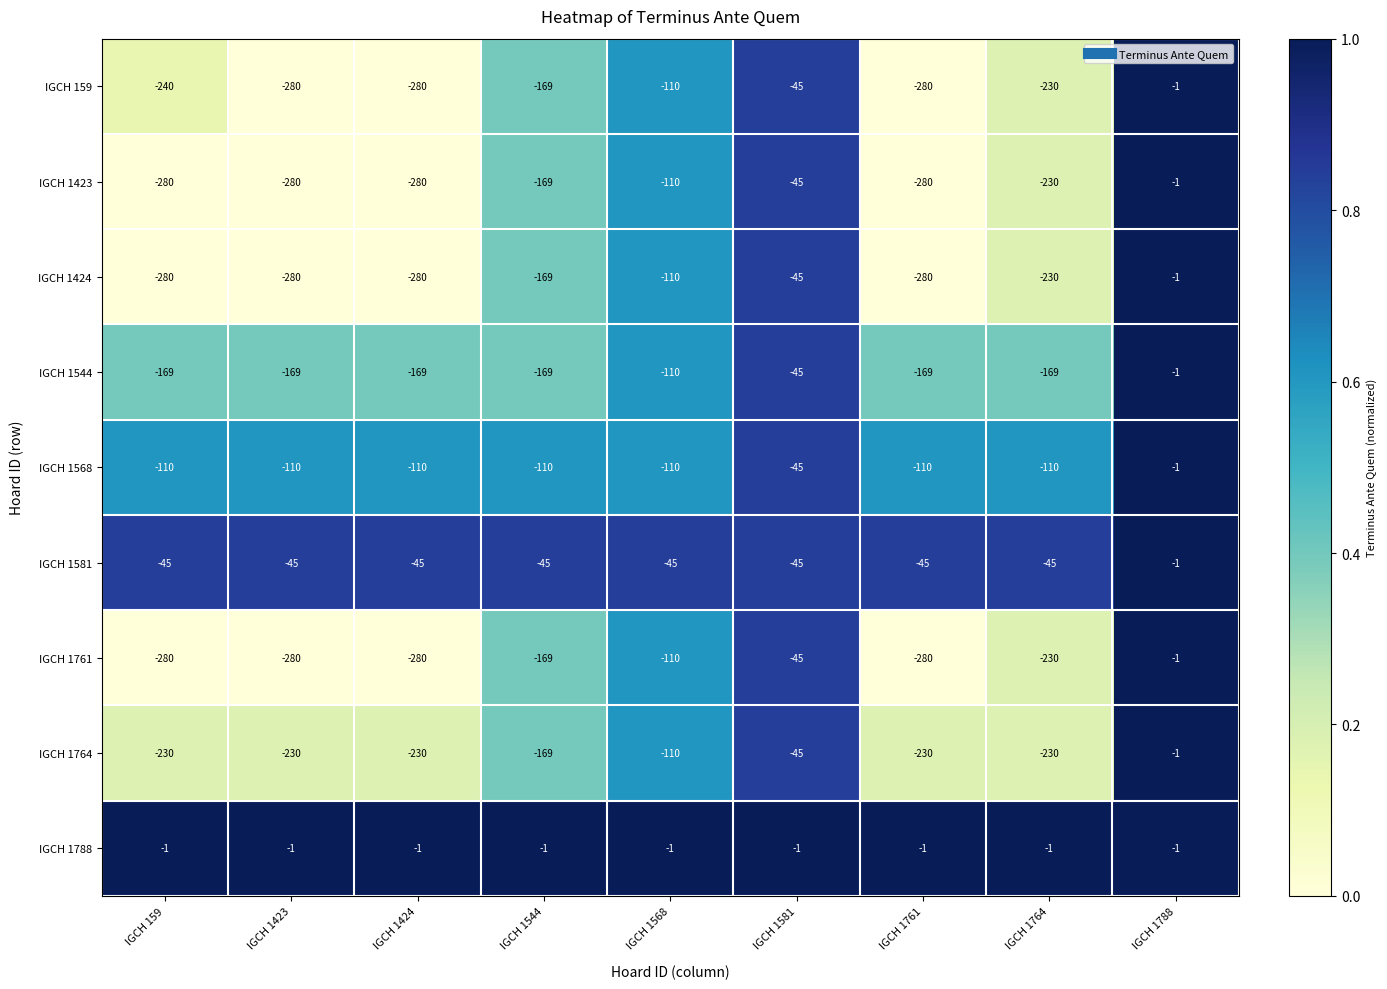

What is the spread (max minus min) of values at IGCH 1424?

279